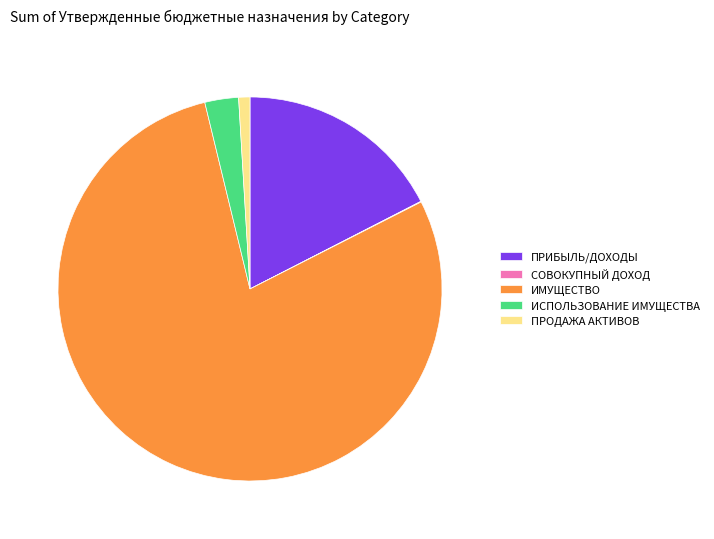

Combined, do ИМУЩЕСТВО and ПРИБЫЛЬ/ДОХОДЫ account for over 50%?

Yes